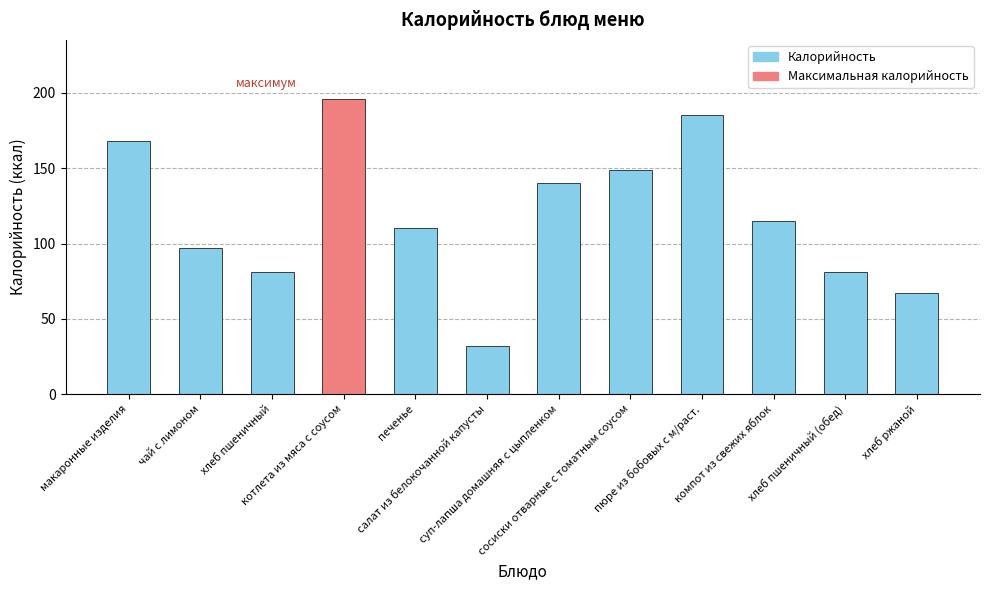

Reading left to right, extract all data points from this chart.

168	97	81	196	110	32	140	149	185	115	81	67